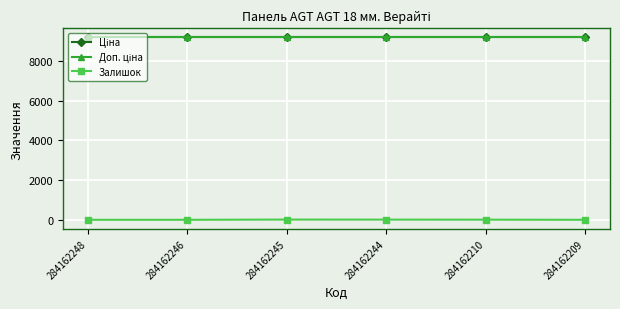

What is the value of the Доп. ціна point at the 2nd from the left?

9185.1